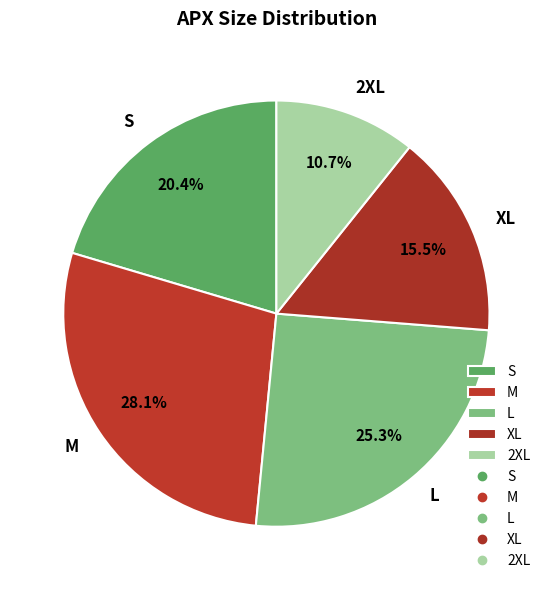

Approximately how many times larger is the value at XL compared to M?

0.6